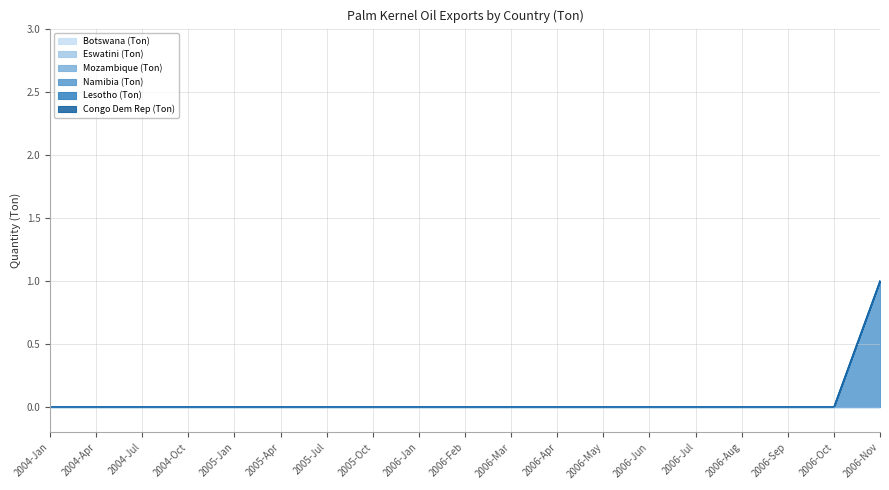

List the labels in order of Mozambique (Ton) value, largest first.

2004-Jan, 2004-Apr, 2004-Jul, 2004-Oct, 2005-Jan, 2005-Apr, 2005-Jul, 2005-Oct, 2006-Jan, 2006-Feb, 2006-Mar, 2006-Apr, 2006-May, 2006-Jun, 2006-Jul, 2006-Aug, 2006-Sep, 2006-Oct, 2006-Nov